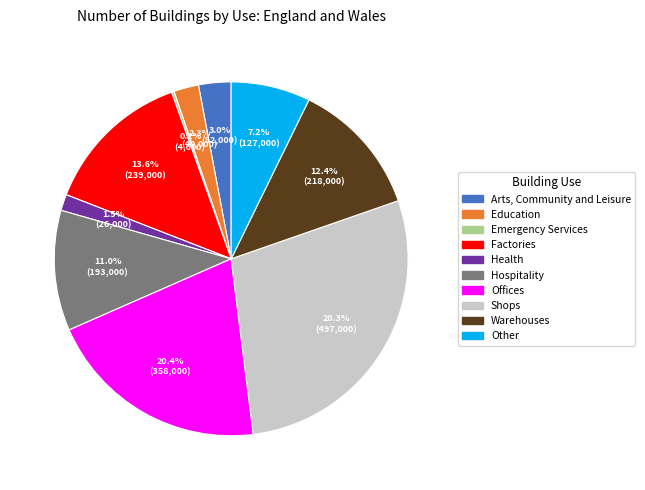

True or false: Hospitality accounts for 11% of the total.

True